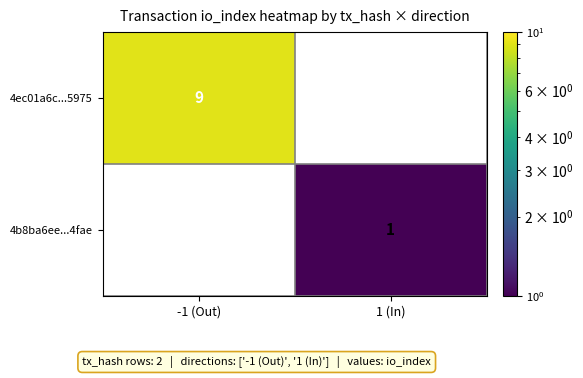

True or false: 4b8ba6ee...4fae has a value of 2 at 1 (In).

False